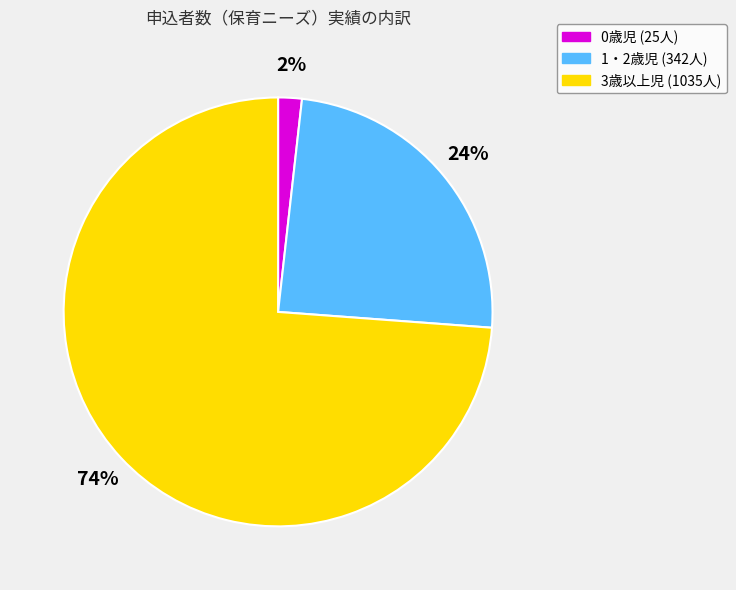

Rank the categories by value from lowest to highest.

0歳児, 1・2歳児, 3歳以上児